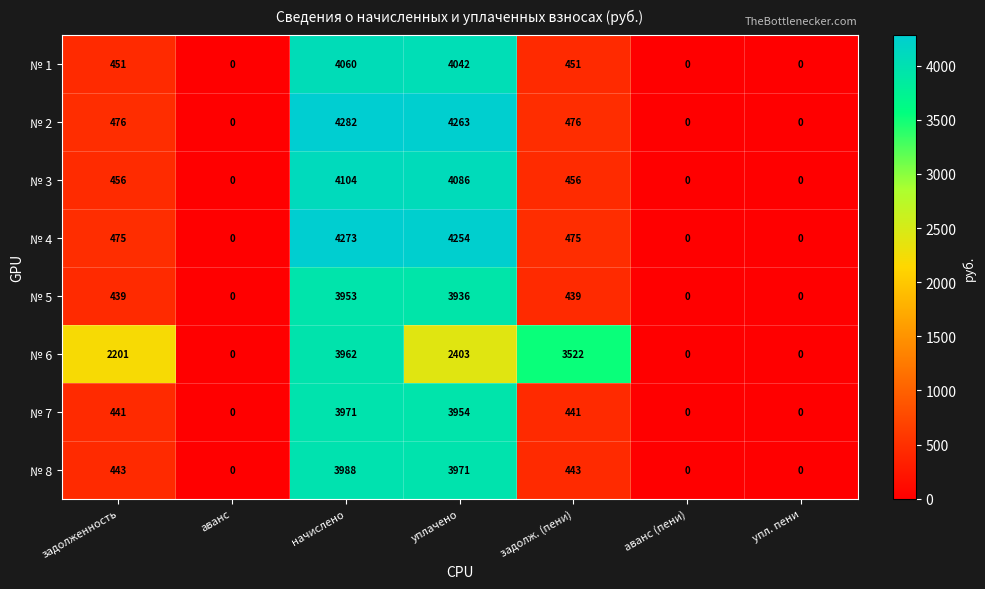

True or false: № 1 has a value of 0 at аванс (пени).

True